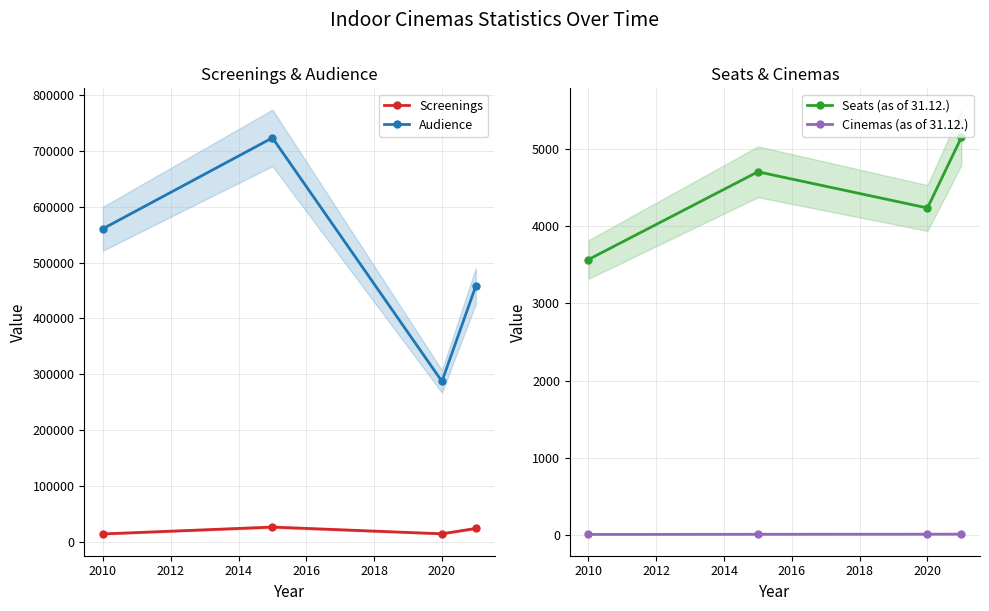

What is the value of the Audience point at the 4th from the left?

458305